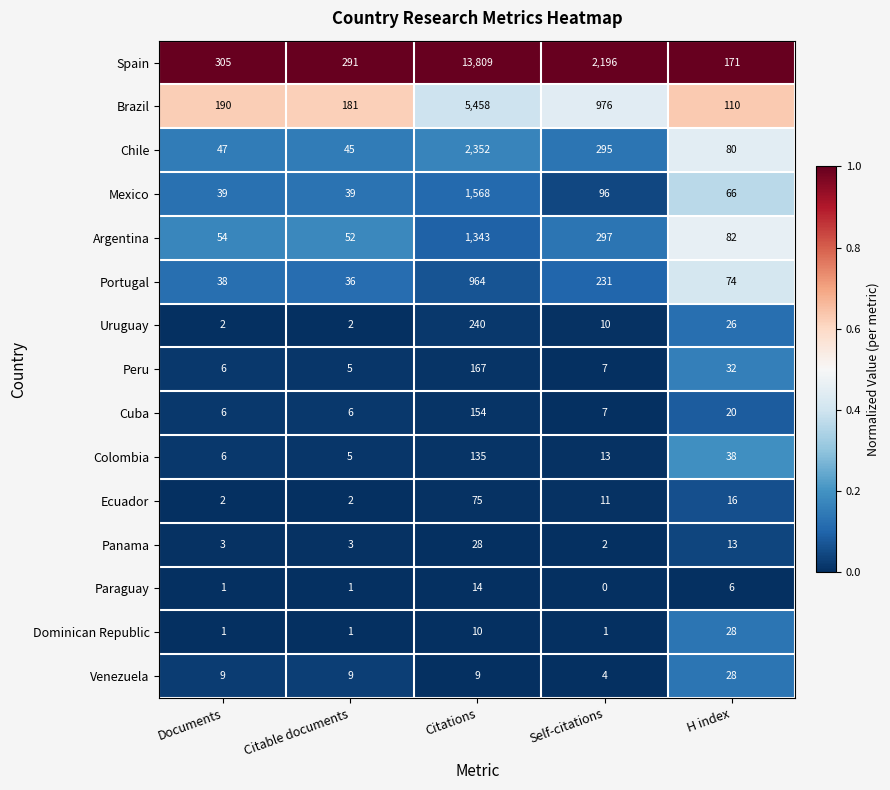

The value of Portugal at Documents is 38. True or false?

True